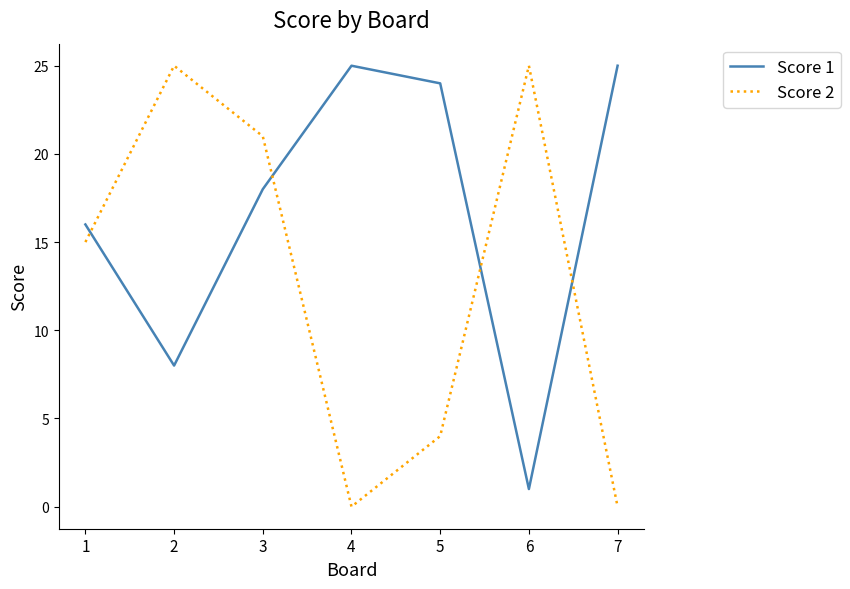

Reading left to right, what are all the values shown in this chart?

Score 1: 1=16	2=8	3=18	4=25	5=24	6=1	7=25
Score 2: 1=15	2=25	3=21	4=0	5=4	6=25	7=0